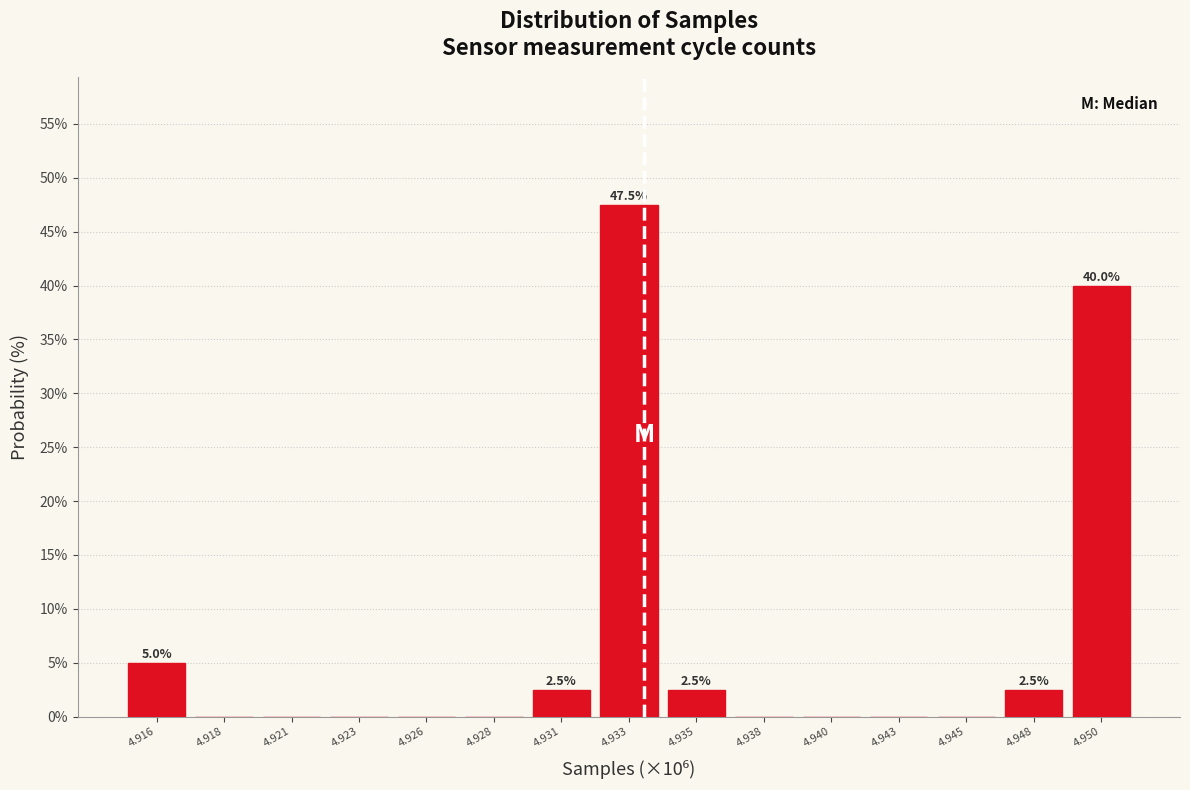

Reading left to right, transcribe all the data shown in this chart.

4.916=5.0	4.918=0.0	4.921=0.0	4.923=0.0	4.926=0.0	4.928=0.0	4.931=2.5	4.933=47.5	4.935=2.5	4.938=0.0	4.940=0.0	4.943=0.0	4.945=0.0	4.948=2.5	4.950=40.0